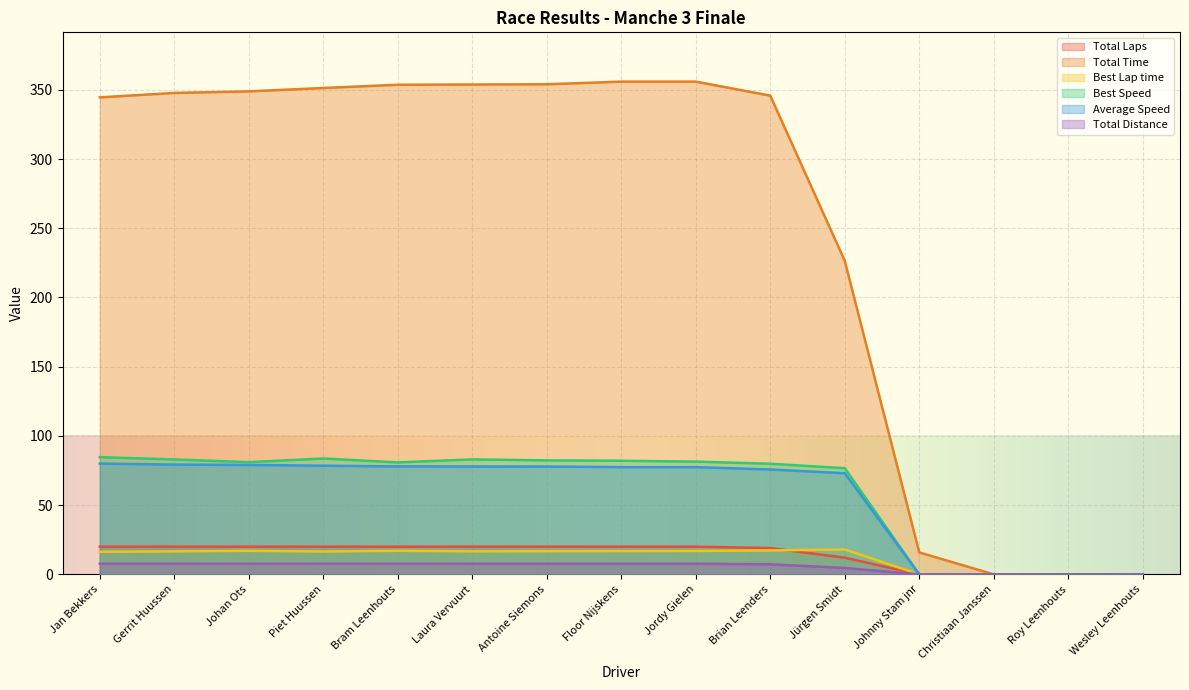

What is the difference between the second highest and minimum values in the Average Speed series?

79.3